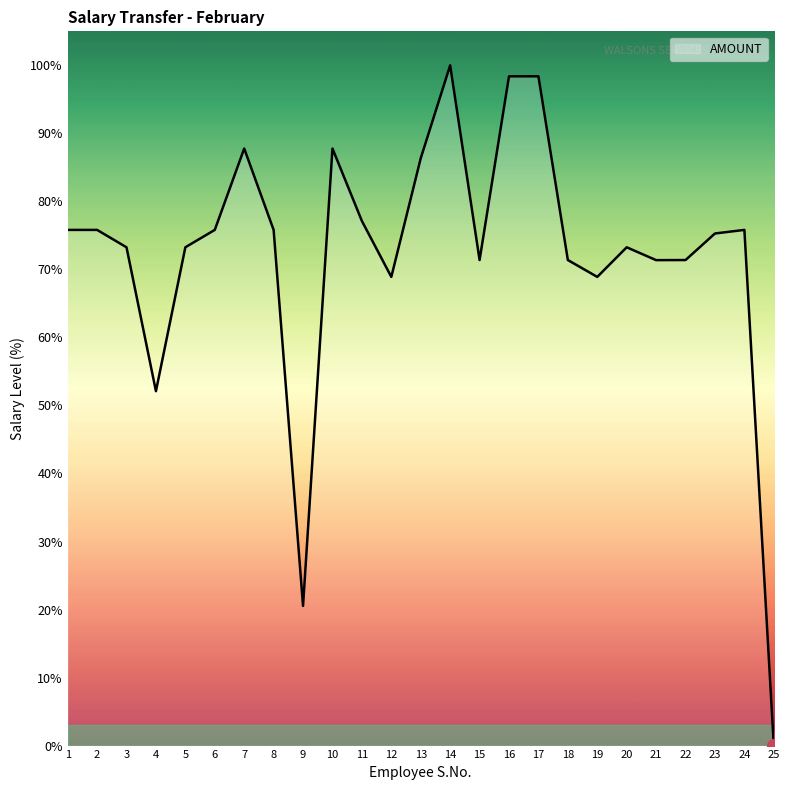

The chart shows a value of 87.8 at 7. True or false?

True